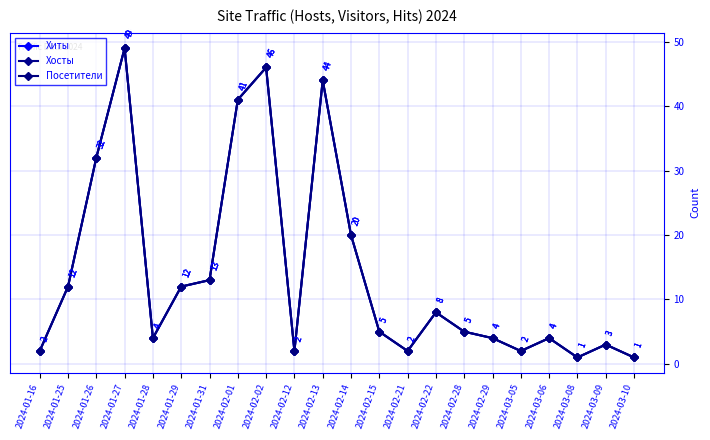

Is this an area chart (filled region under the line)?

No